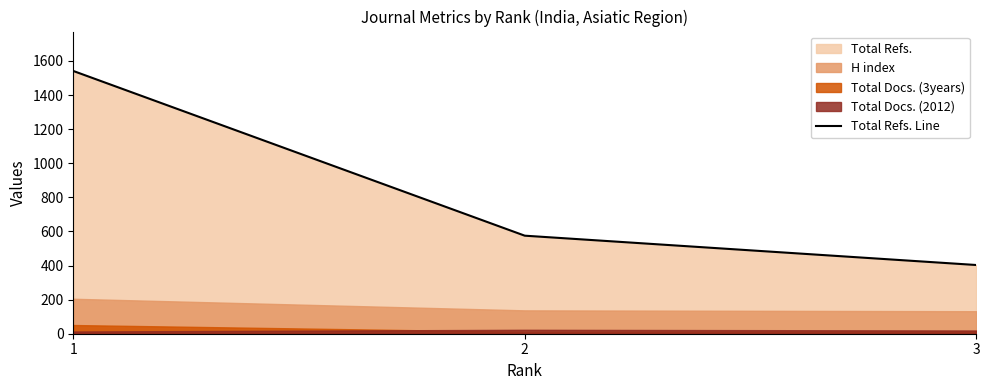

Count the values in the range 403 to 1541.

3